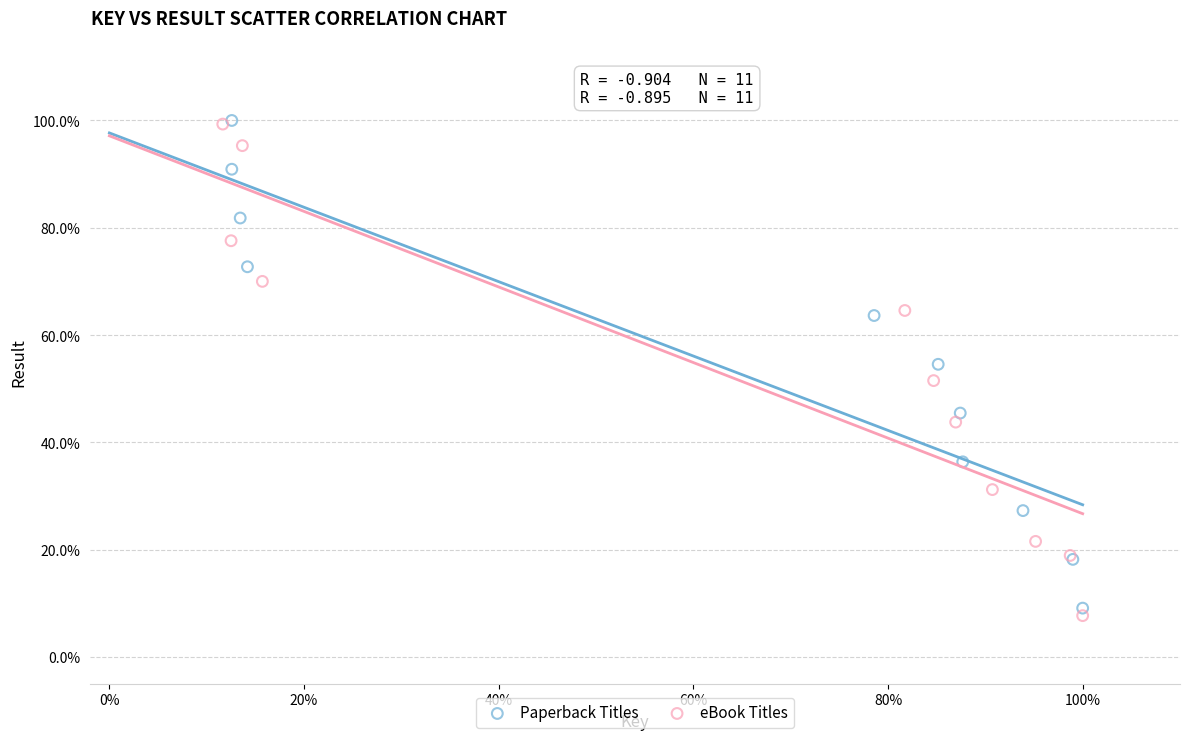

What are all the series names shown in the legend?

Paperback Titles, eBook Titles